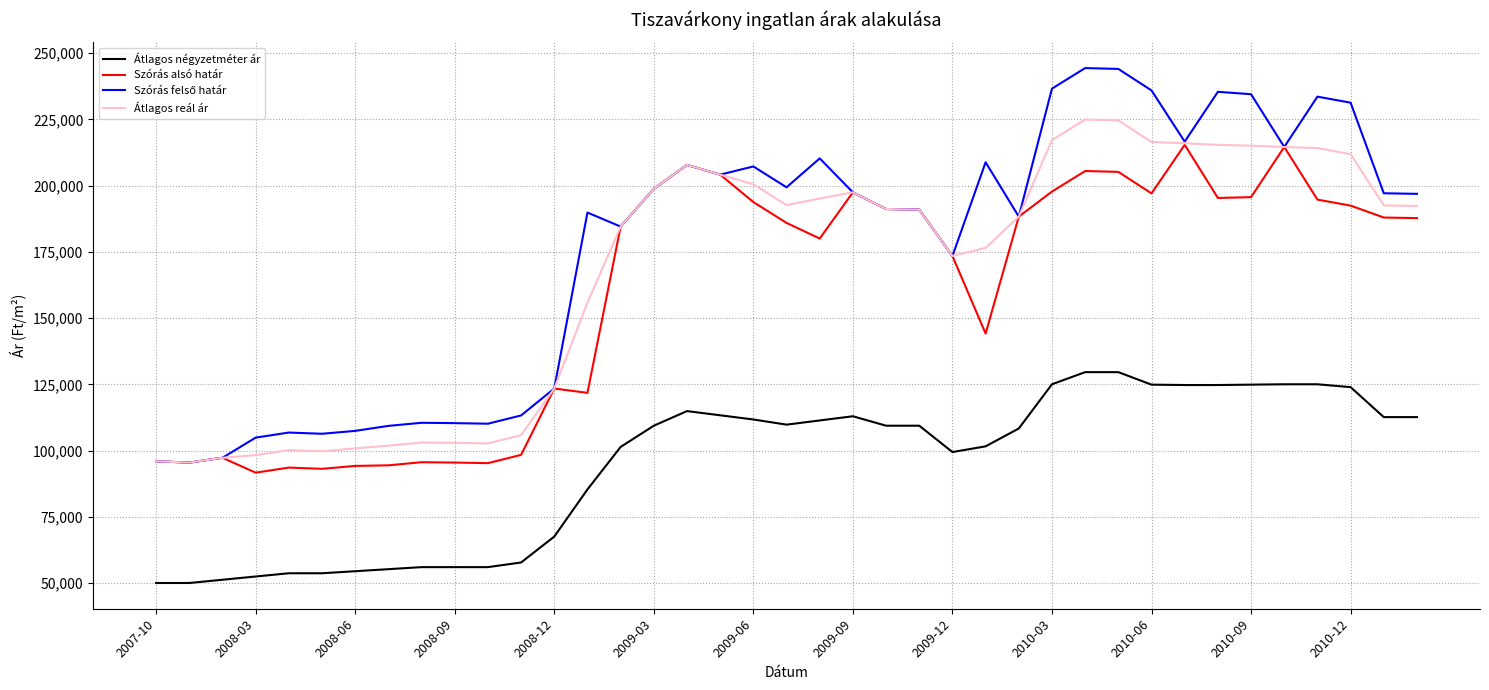

How many lines are shown in the chart?

4